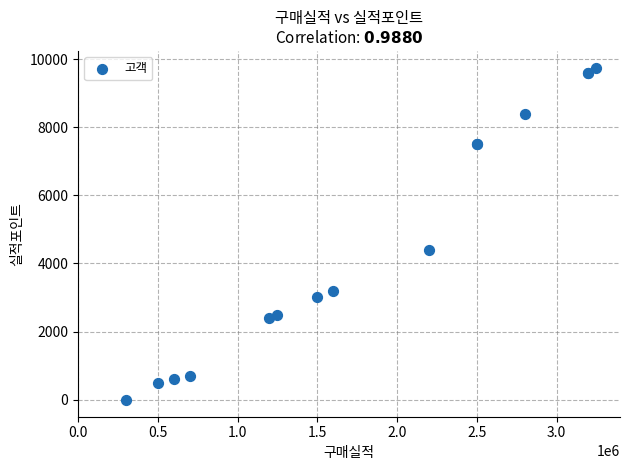

What Y value in the scatter plot is closest to 4875?

4400